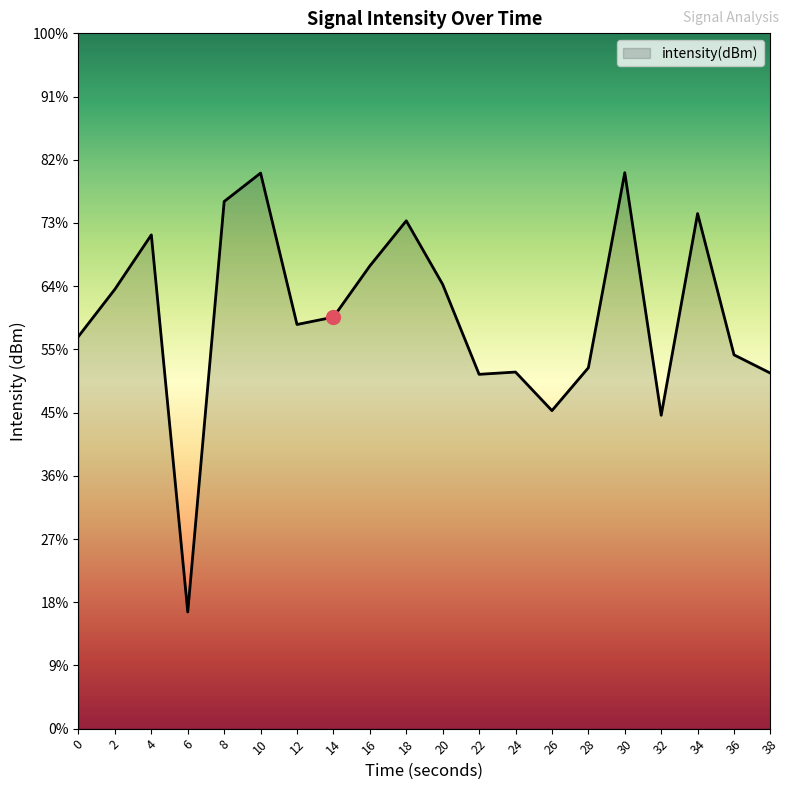

True or false: there are more than 2 points higher than both neighbors.

True